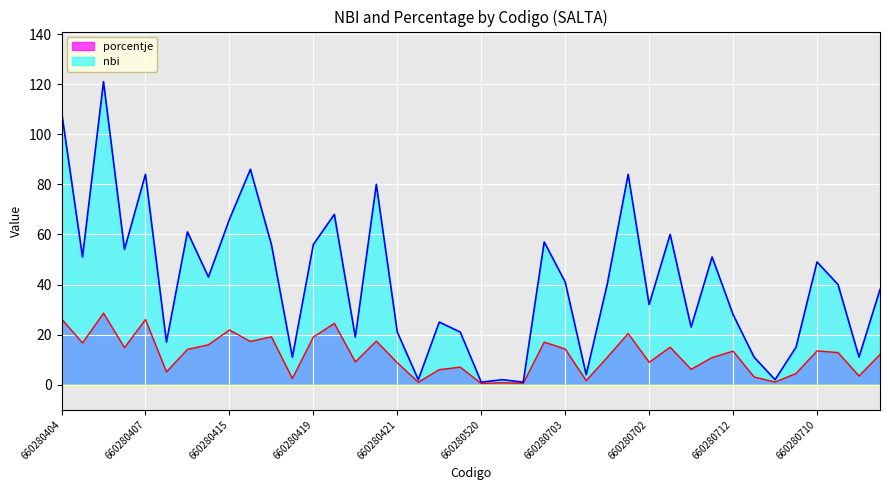

What is the average value of the porcentje series?

11.8